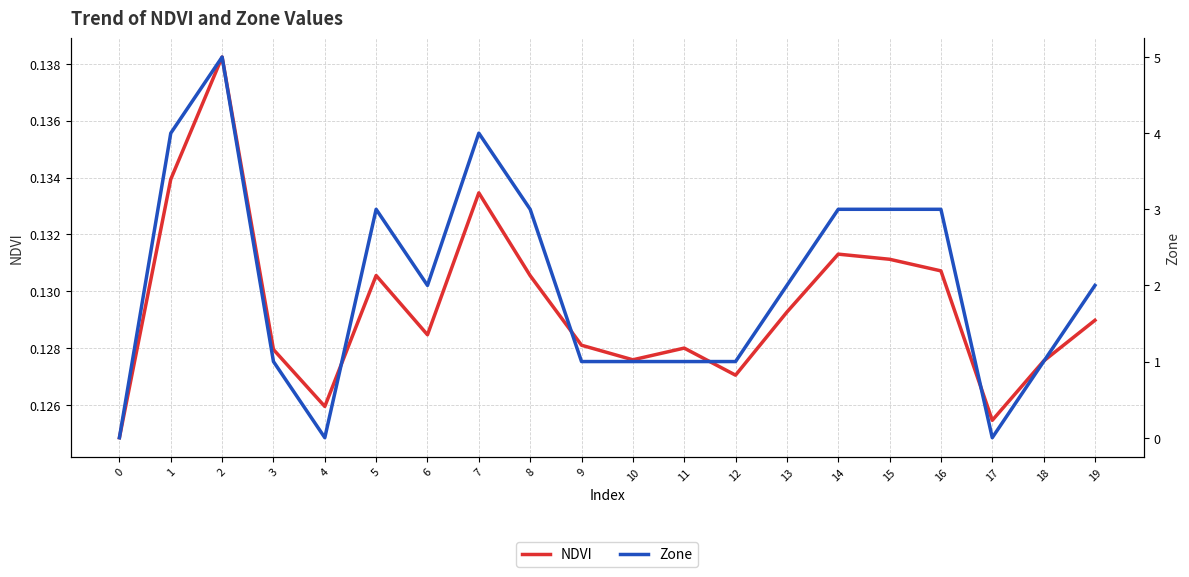

The NDVI series shows 0.1 at 12. True or false?

True